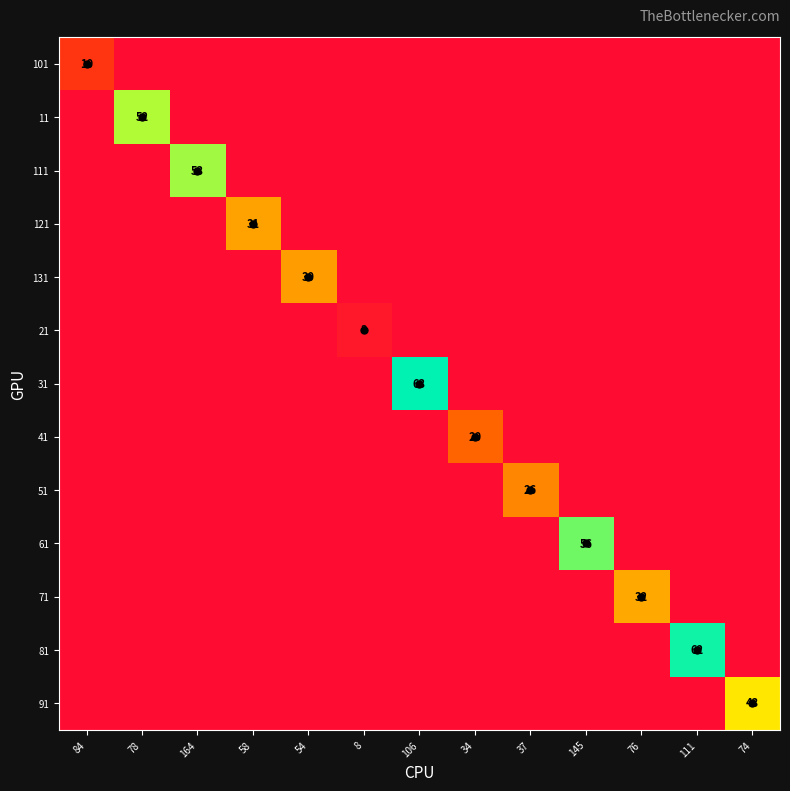

Is the value of 71 at 106 greater than the value of 61 at 84?

No